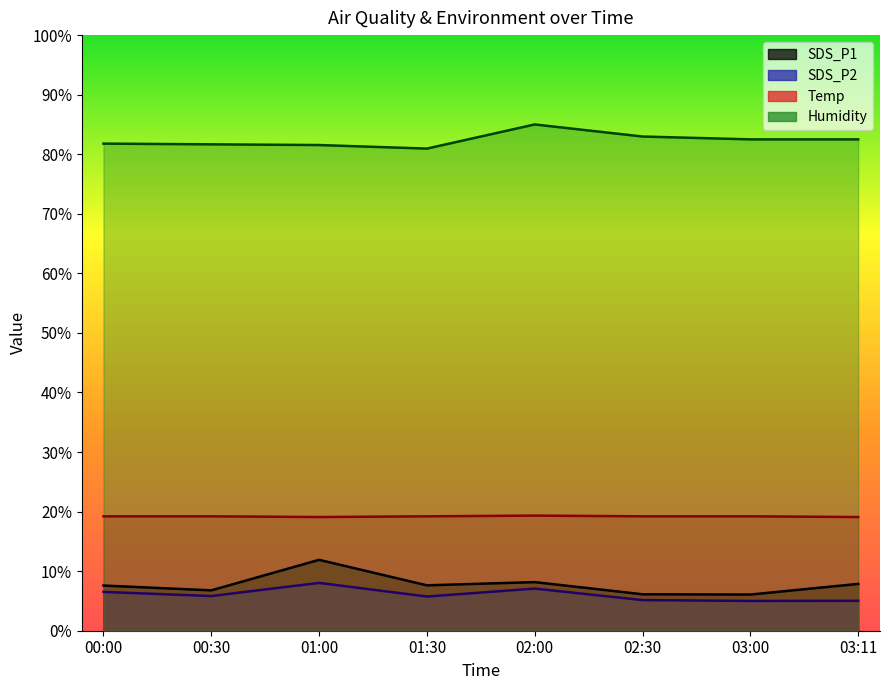

True or false: Temp and SDS_P1 cross at least once.

False